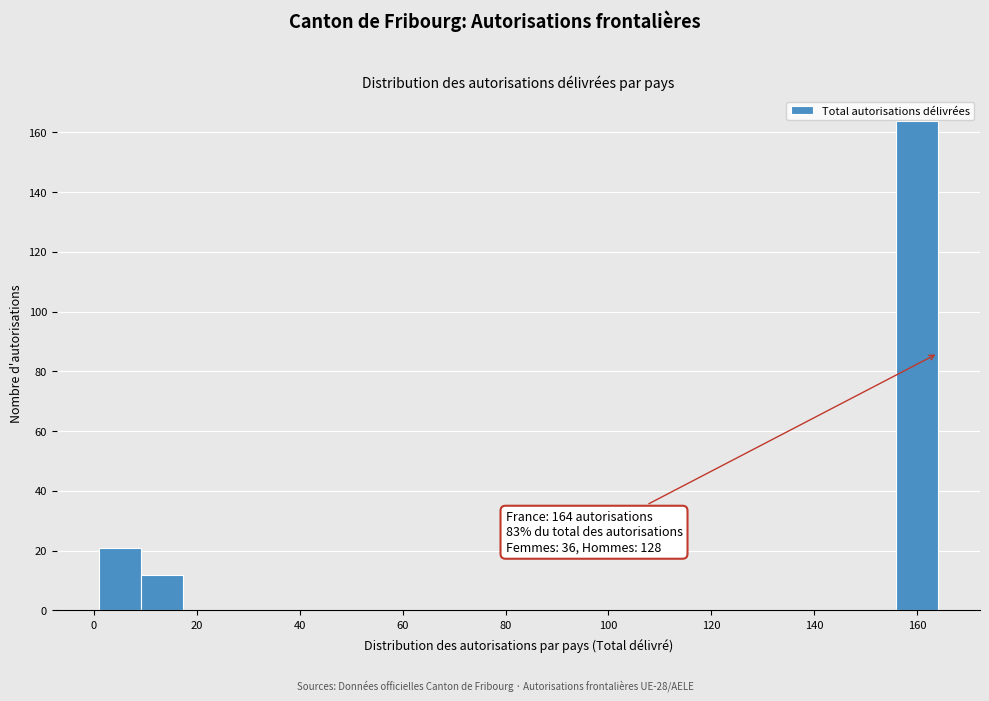

Which range on the x-axis has the tallest bar?

156 to 164